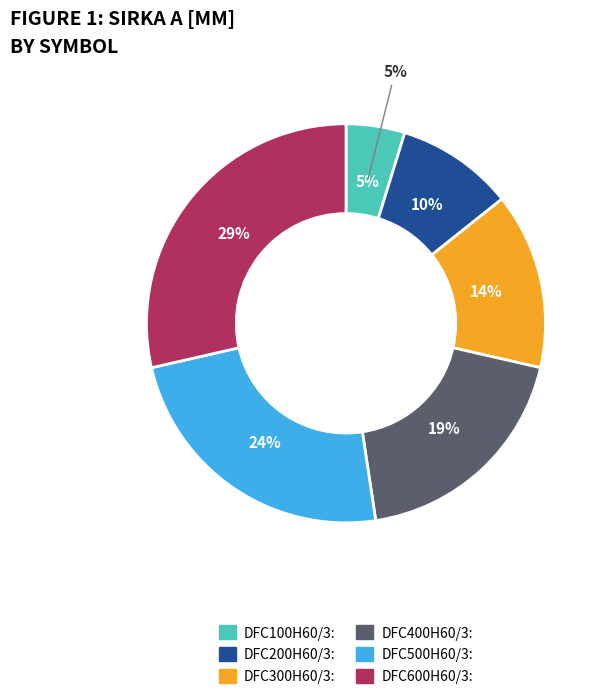

Is it true that DFC500H60/3 is 24% of the pie?

True